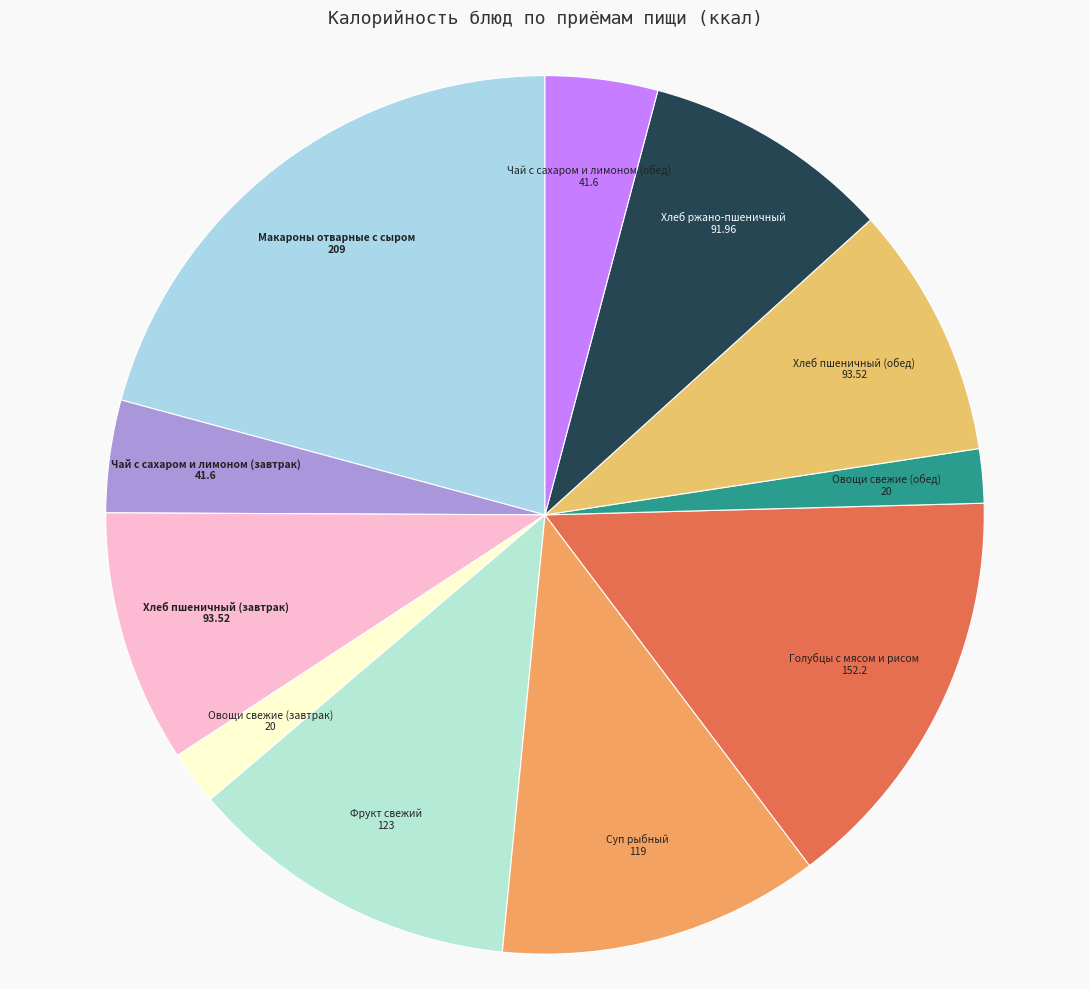

Rank the categories by value from highest to lowest.

Макароны отварные с сыром, Голубцы с мясом и рисом, Фрукт свежий, Суп рыбный, Хлеб пшеничный (завтрак), Хлеб пшеничный (обед), Хлеб ржано-пшеничный, Чай с сахаром и лимоном (завтрак), Чай с сахаром и лимоном (обед), Овощи свежие (завтрак), Овощи свежие (обед)